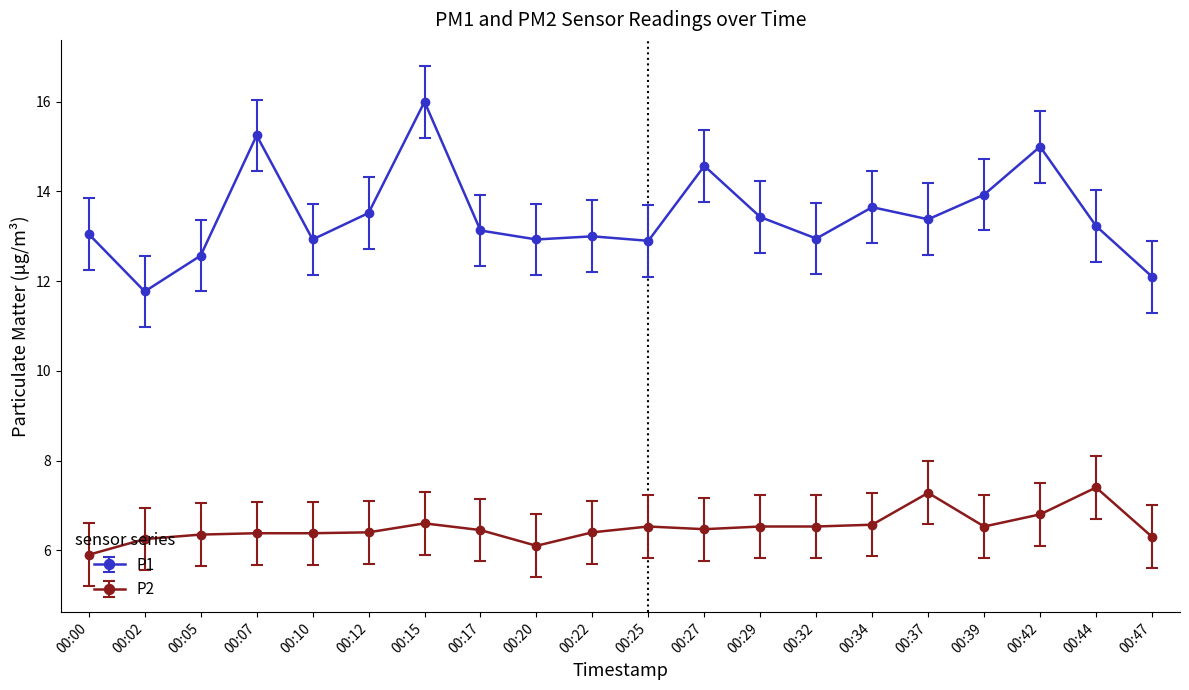

What is the difference between the maximum and minimum values in the P1 series?

4.2